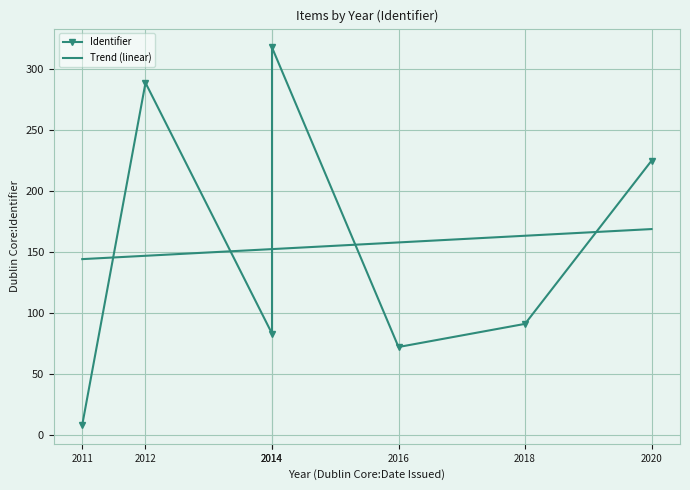

Rank the series at 2014 from highest to lowest value.

Trend (linear), Identifier